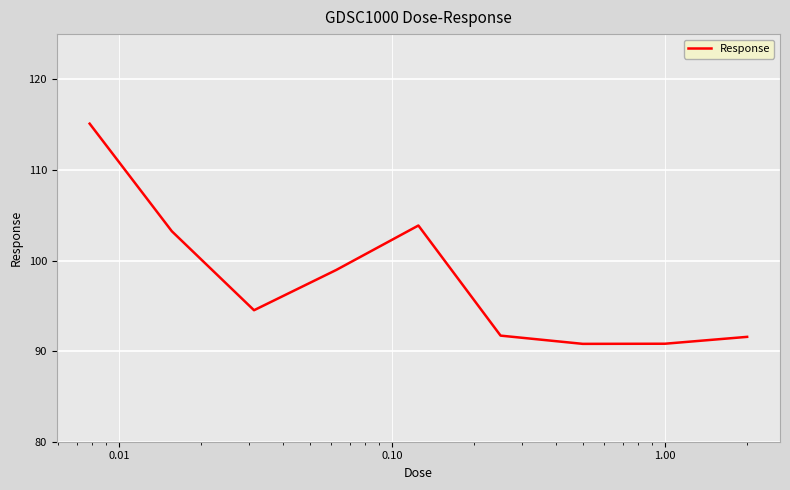

What is the sum of all values?

880.6